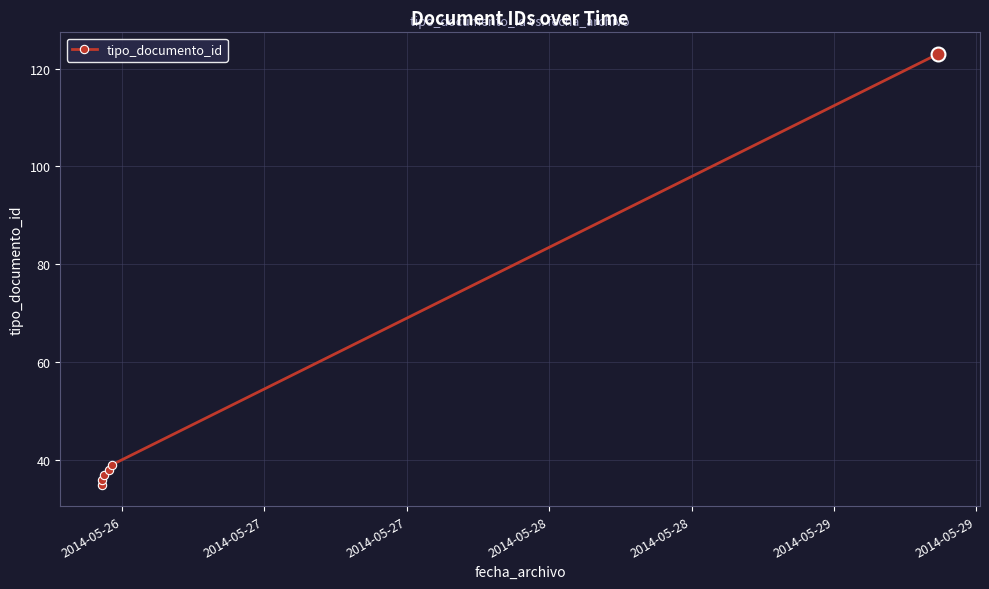

Is this an area chart (filled region under the line)?

No